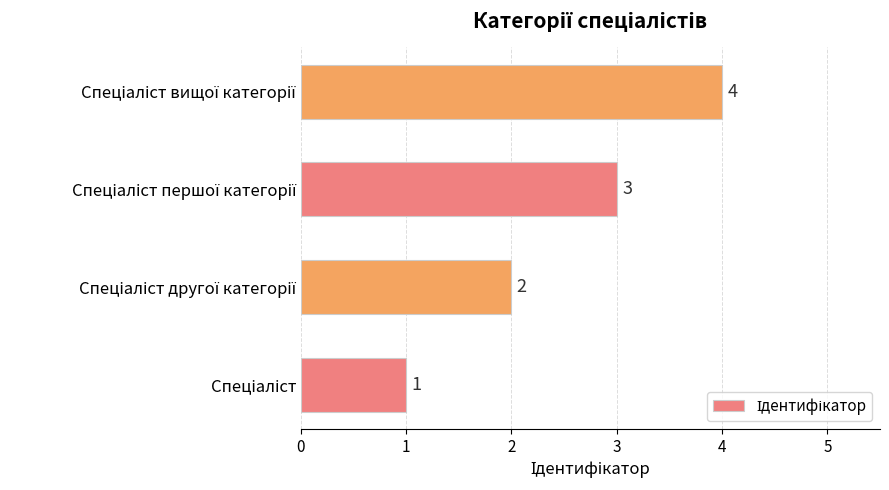

Count the values in the range 2 to 4.

3